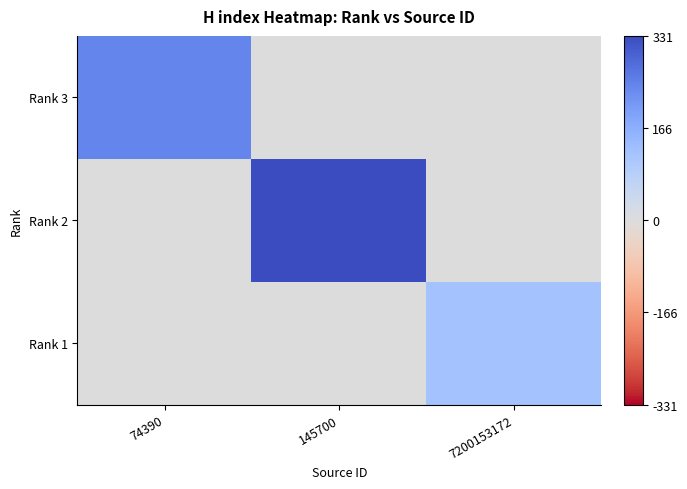

Reading right to left, list all the values displayed in this chart.

Rank 3: 7200153172=0	145700=0	74390=243
Rank 2: 7200153172=0	145700=331	74390=0
Rank 1: 7200153172=121	145700=0	74390=0